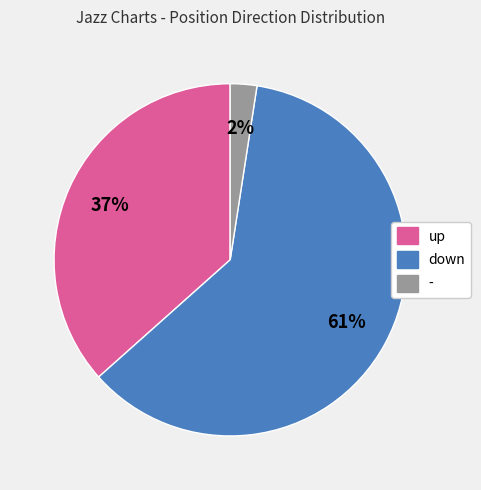

The up slice represents 48% of the pie. True or false?

False